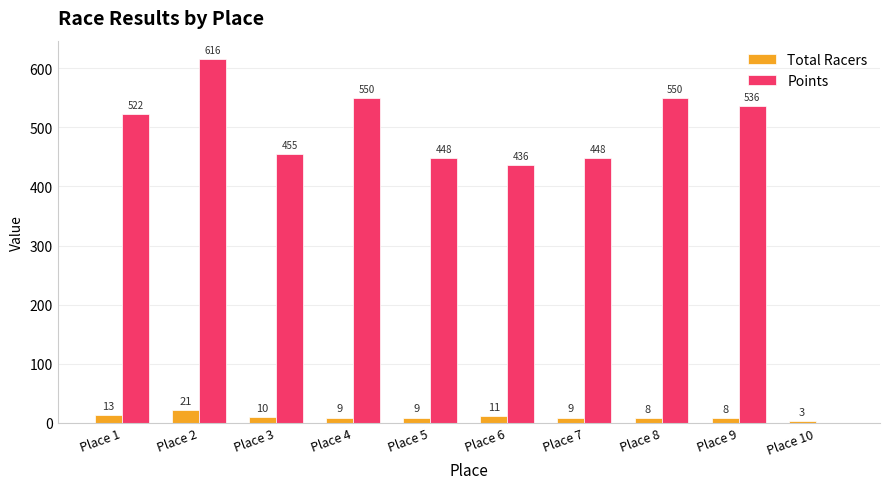

Which category has the highest value across all series?

Place 2